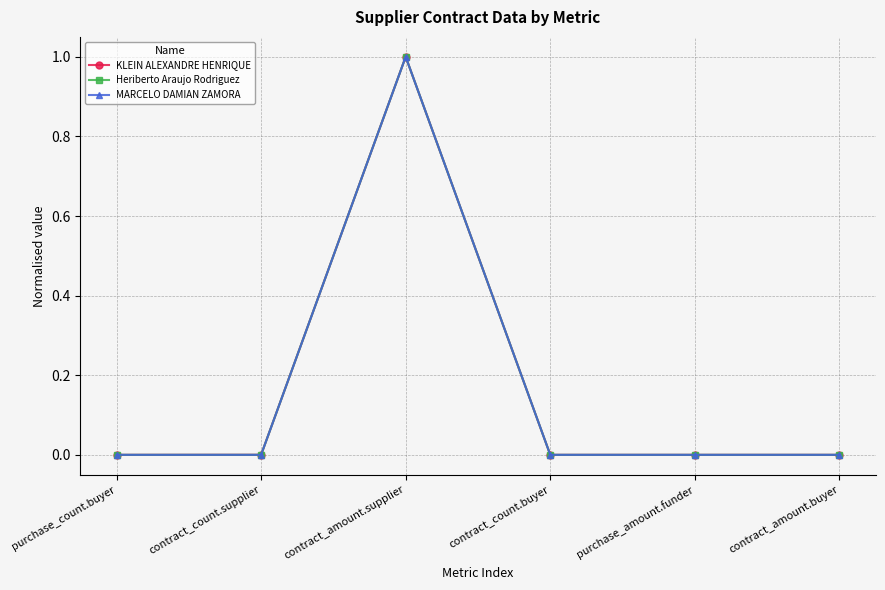

What is the highest value of the Heriberto Araujo Rodriguez series?

1.0